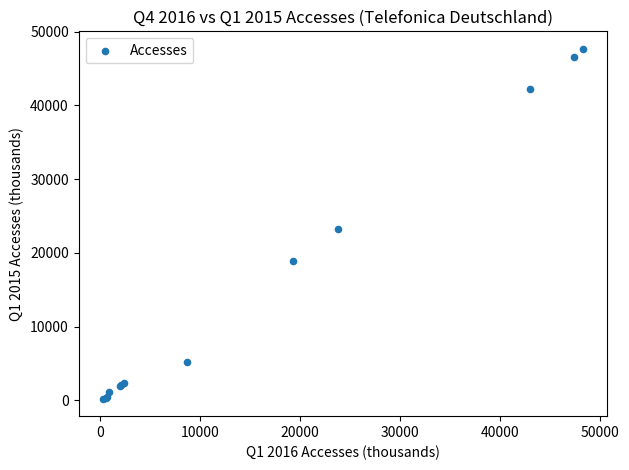

What Y value in the scatter plot is closest to 23950?

23264.2